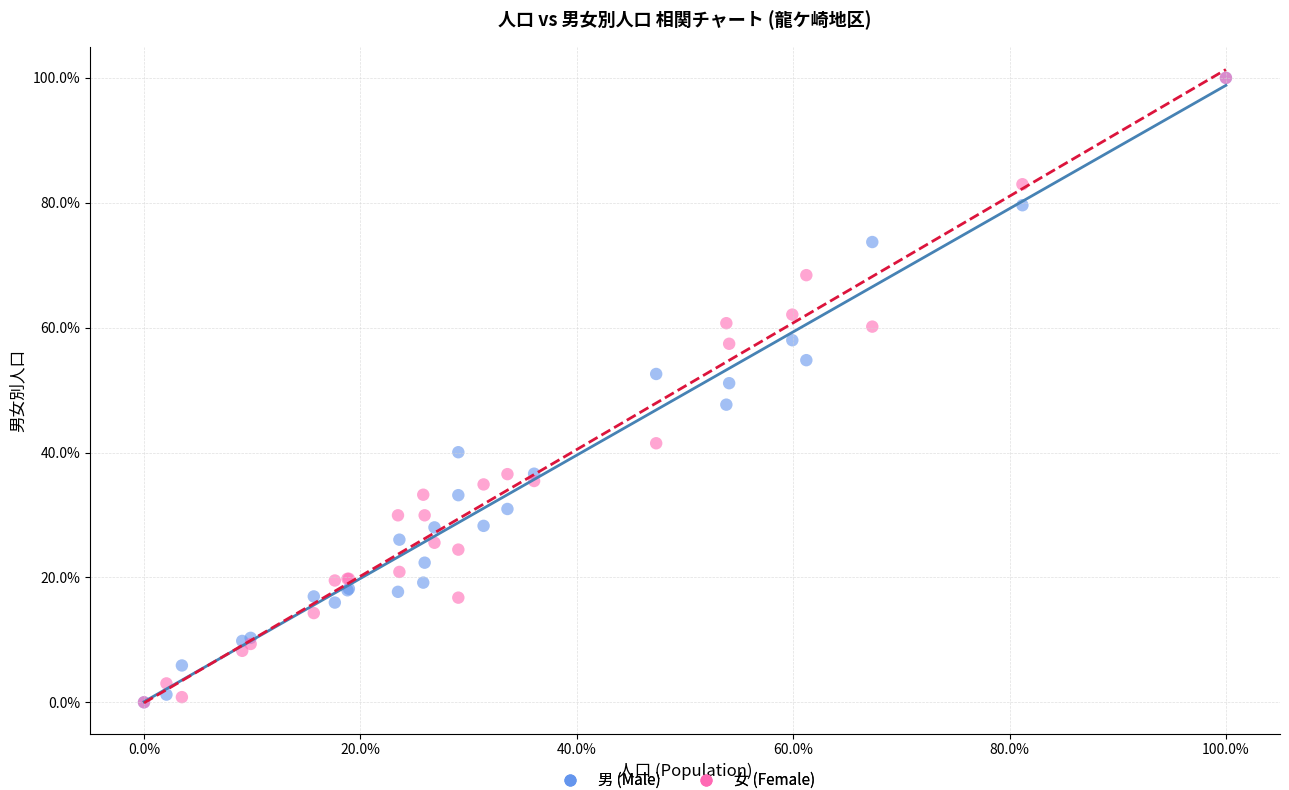

What are all the series names shown in the legend?

男 (Male), 女 (Female)